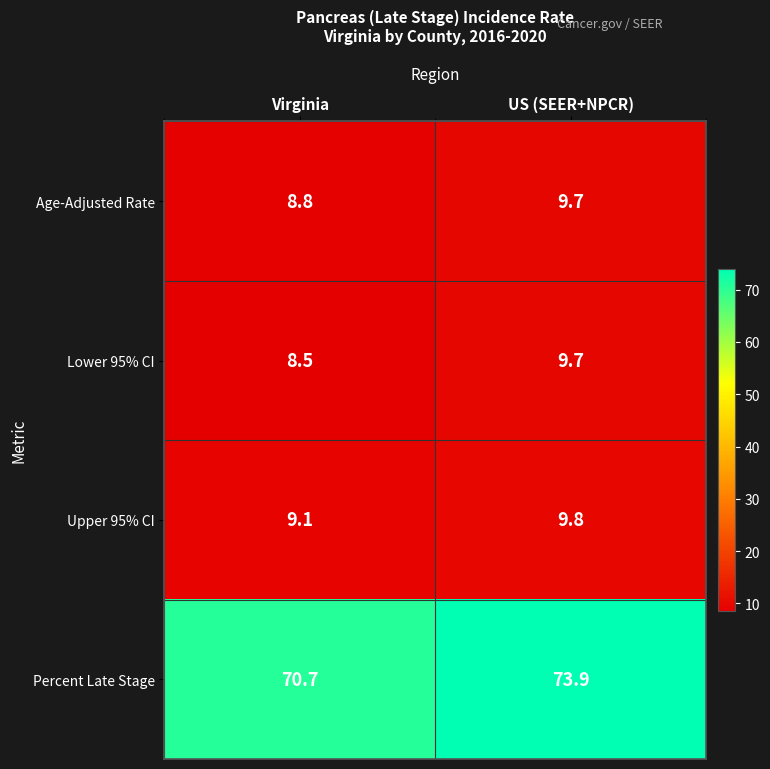

What is the difference between the Age-Adjusted Rate values at Virginia and US (SEER+NPCR)?

0.9